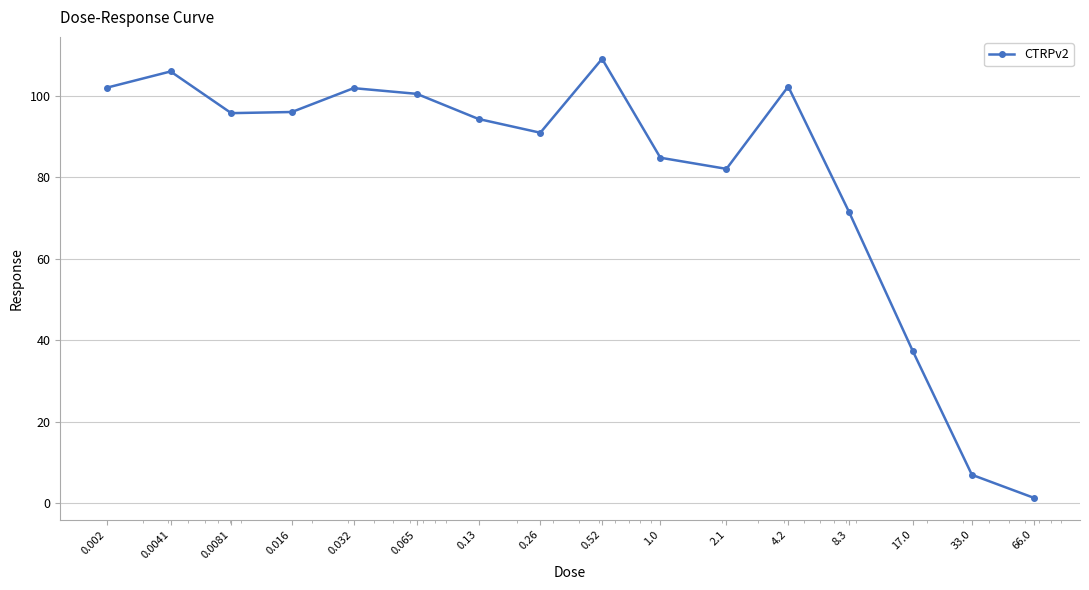

How many interior local valleys (lower than both neighbors) does the data have?

3